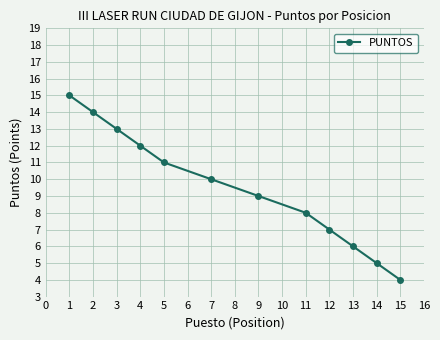

Reading left to right, extract all data points from this chart.

15	14	13	12	11	10	9	8	7	6	5	4